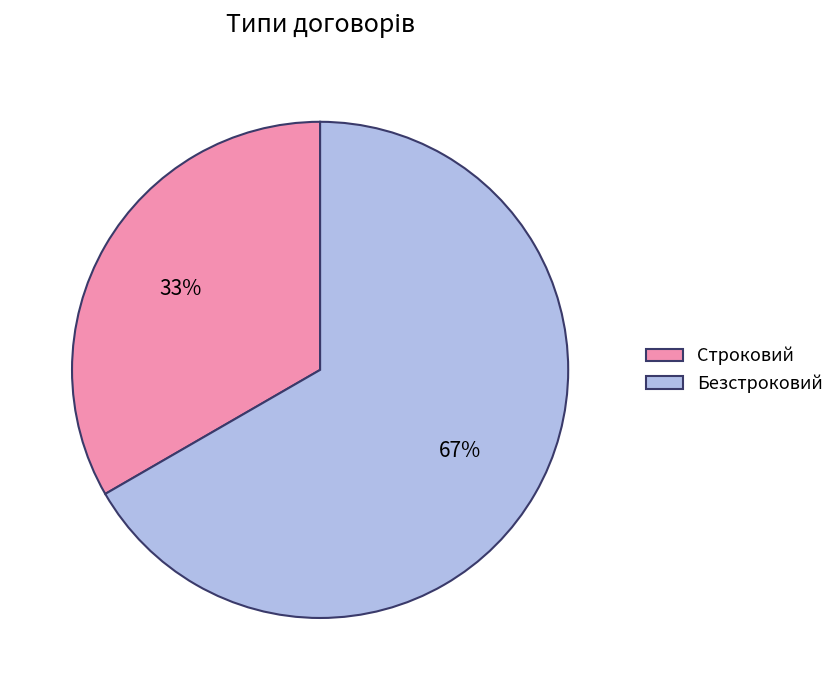

Rank the categories by value from lowest to highest.

Строковий, Безстроковий